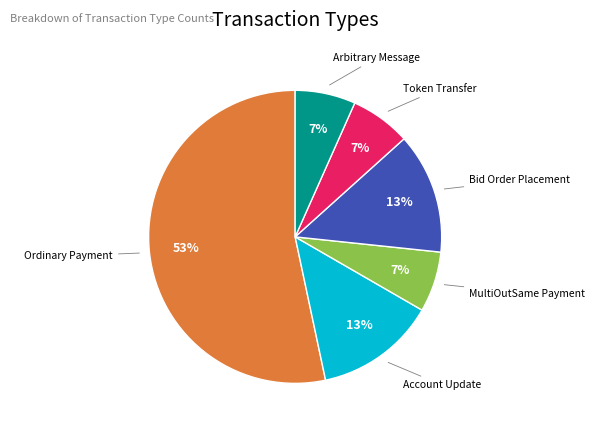

Is there a majority slice in this chart?

Yes